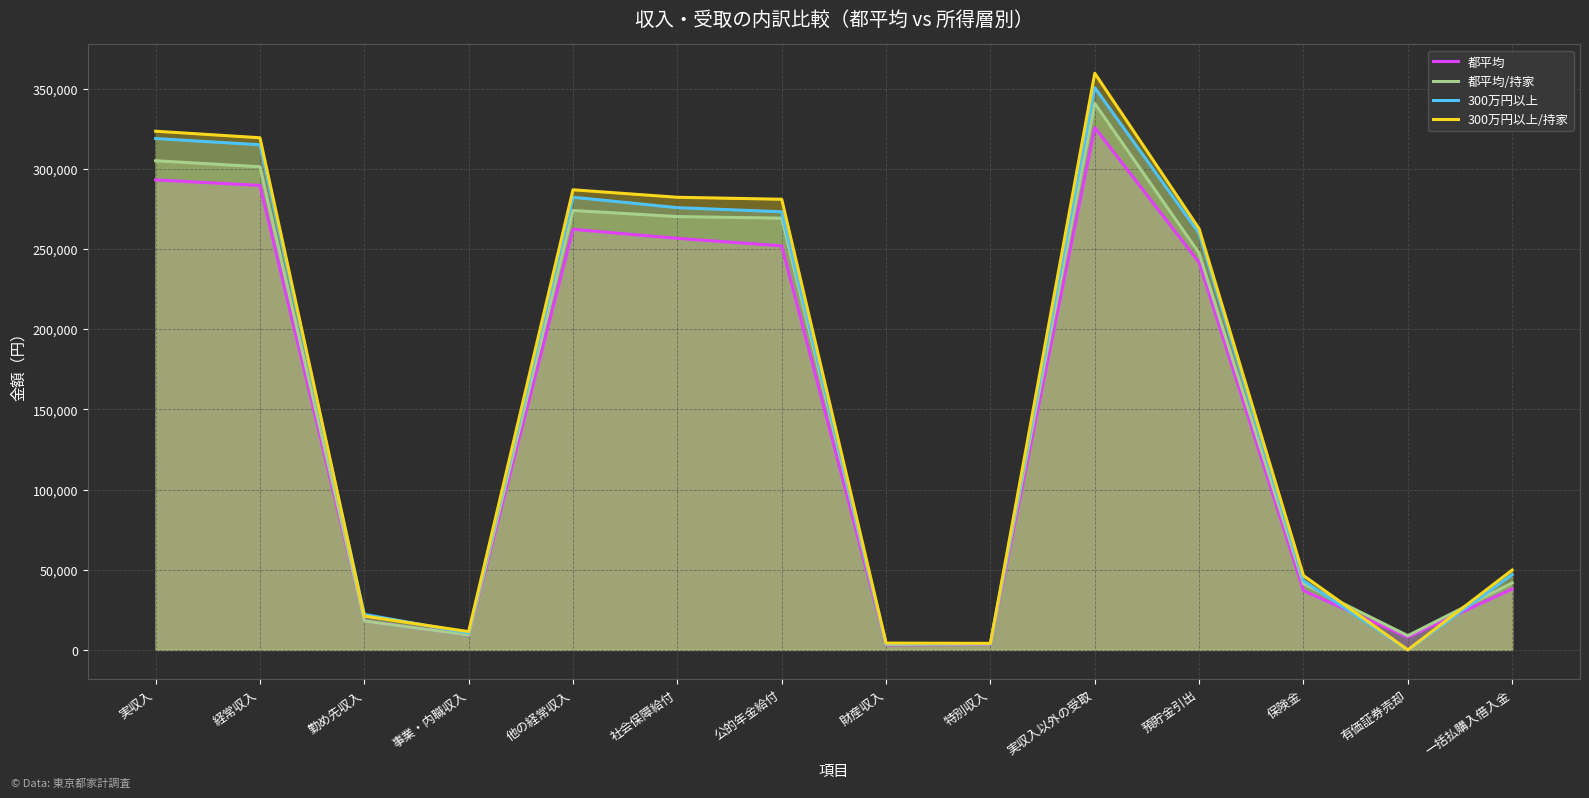

Which series has the largest range (max minus min)?

300万円以上/持家